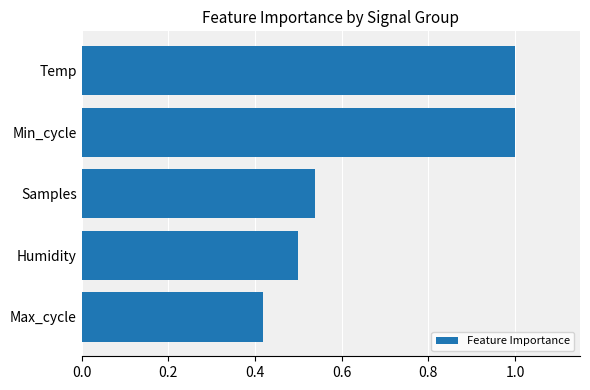

What is the difference between the maximum and minimum values?

0.6